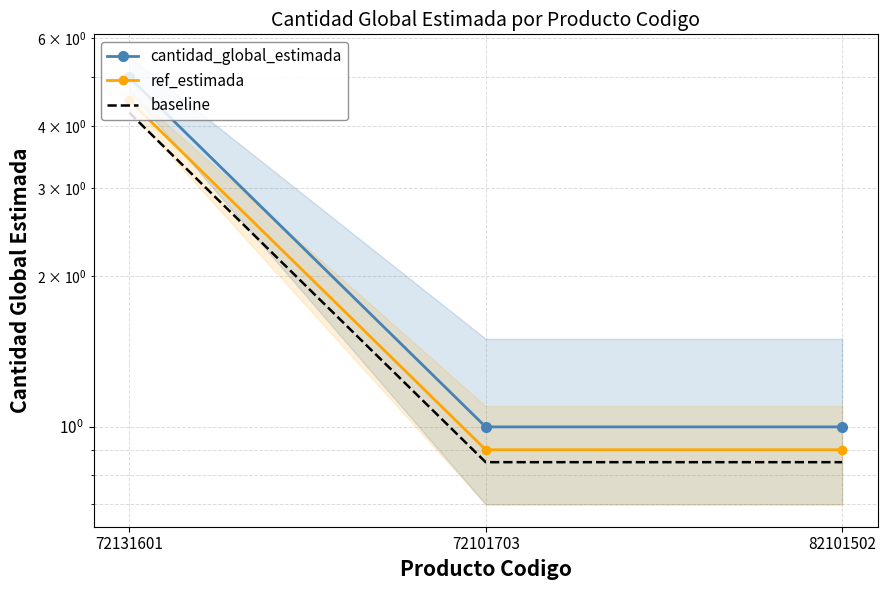

What is the total value across all series at 72131601?

13.8